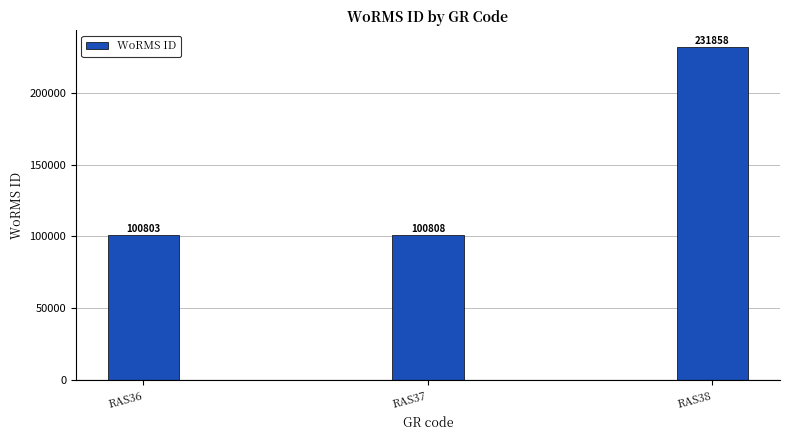

What is the average value?

144490